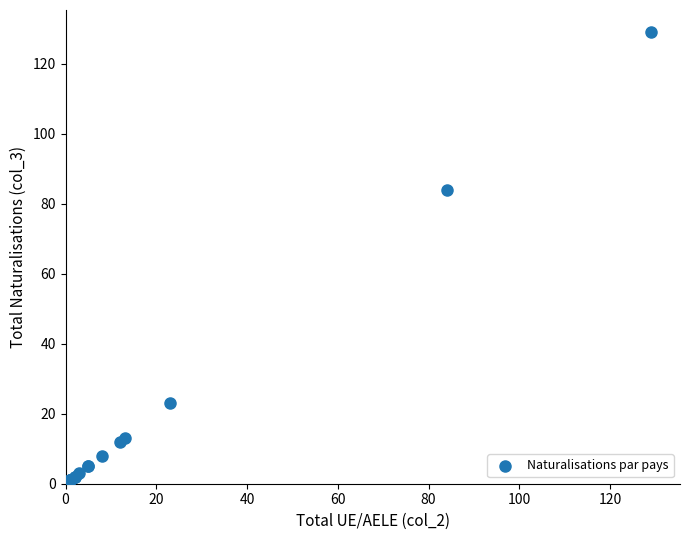

What Y value in the scatter plot is closest to 65?

84